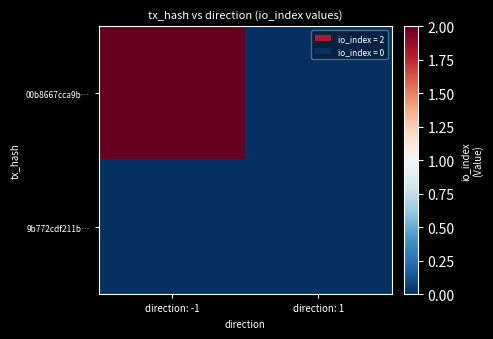

What is the greatest value displayed?

2